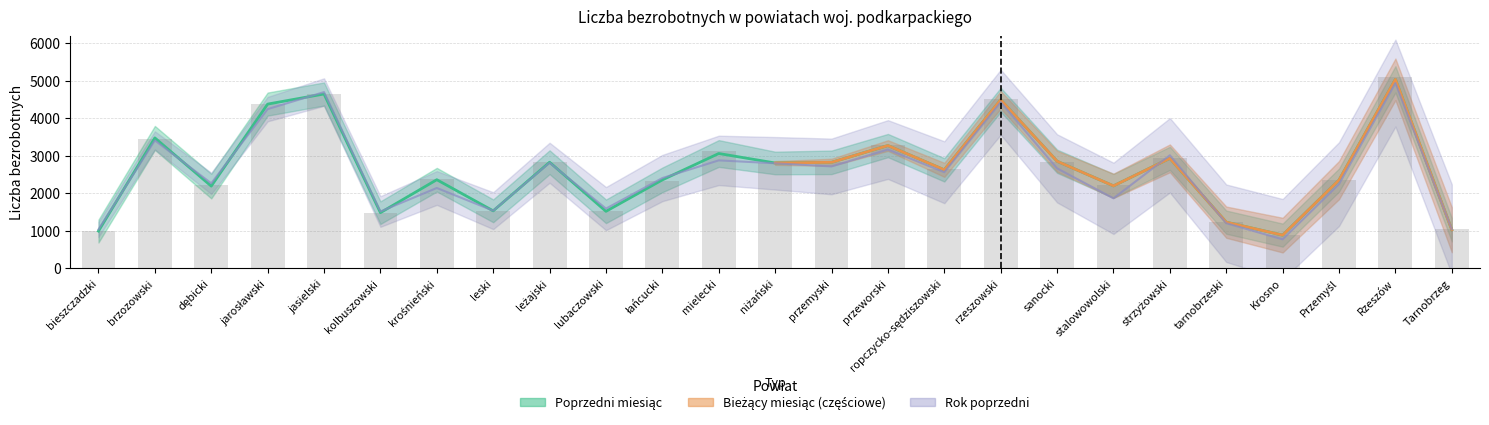

Between niżański and mielecki, which is larger?

mielecki